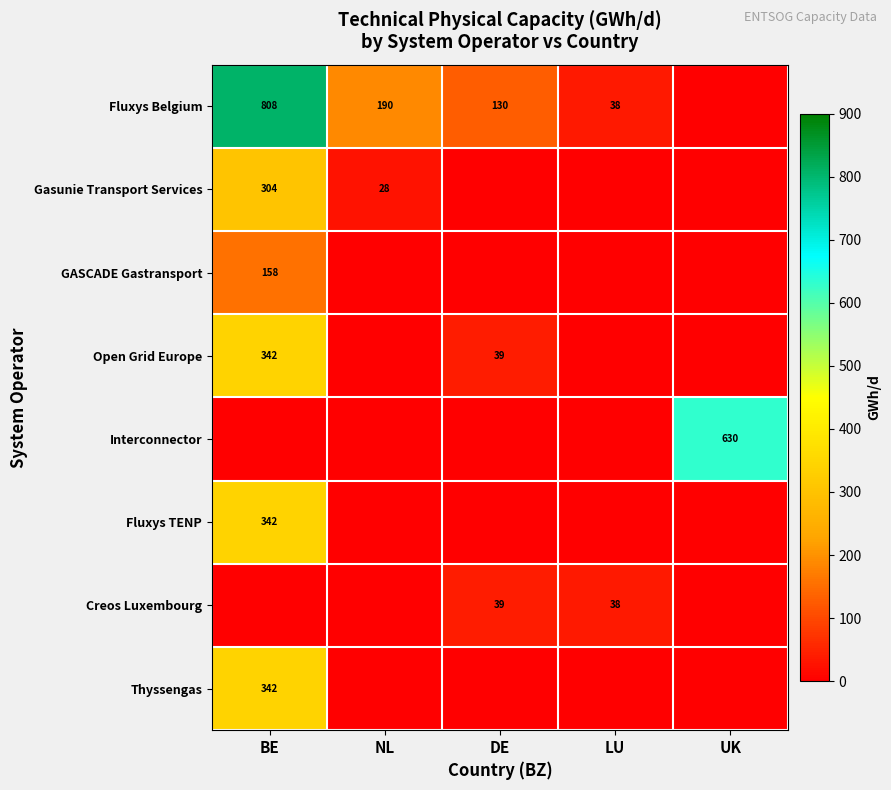

The value of Thyssengas at LU is 0.0. True or false?

True